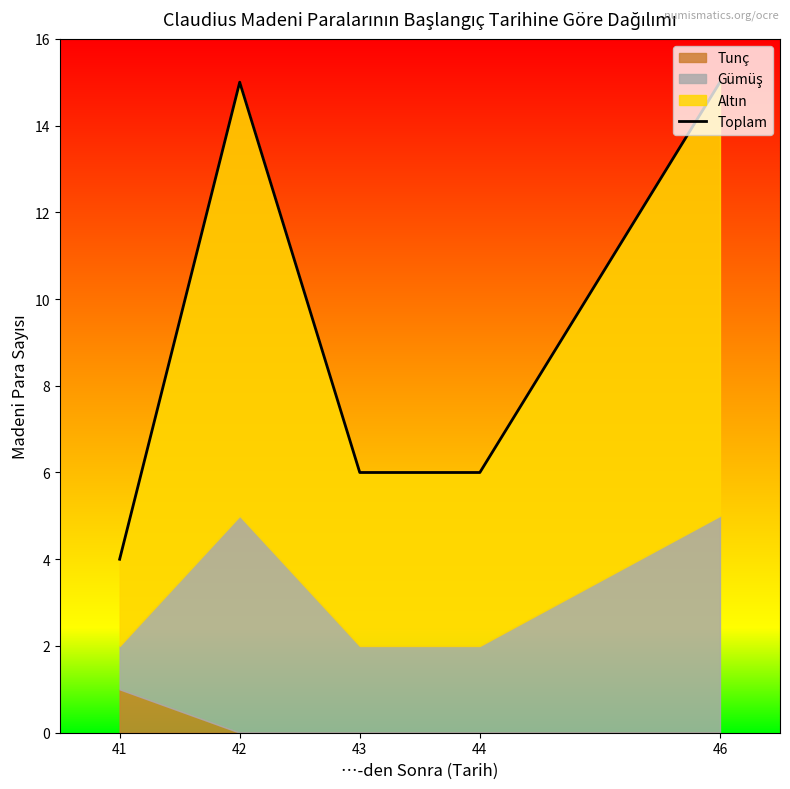

List the labels in order of value, largest first.

42, 46, 43, 44, 41